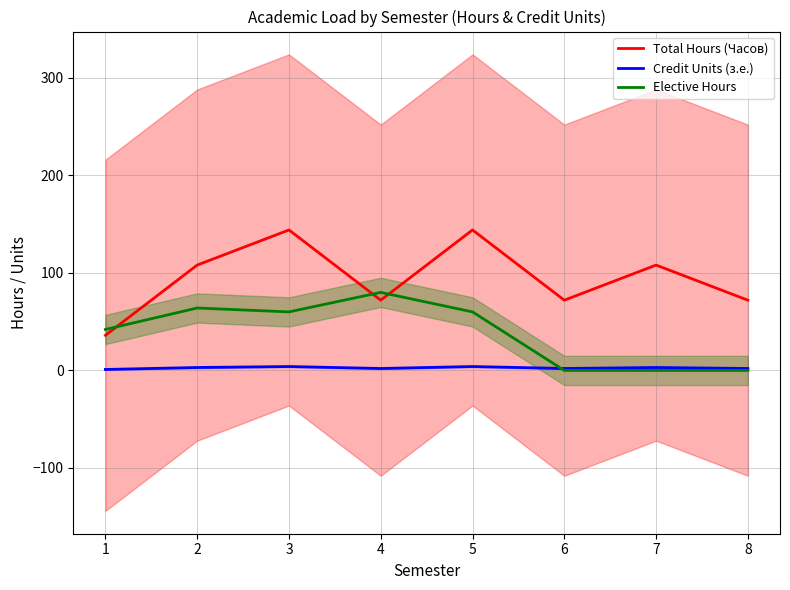

Read the Total Hours (Часов) value at 5.

144